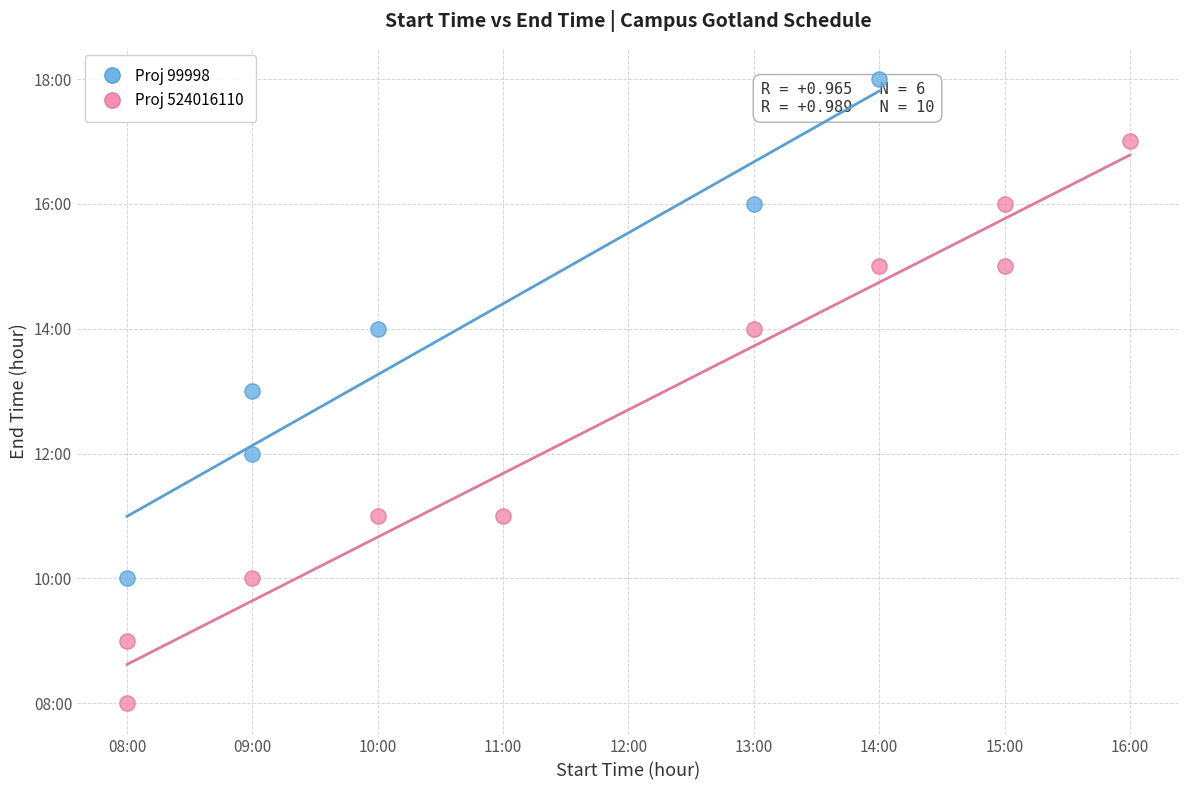

Which series reaches the maximum Y coordinate?

Proj 99998